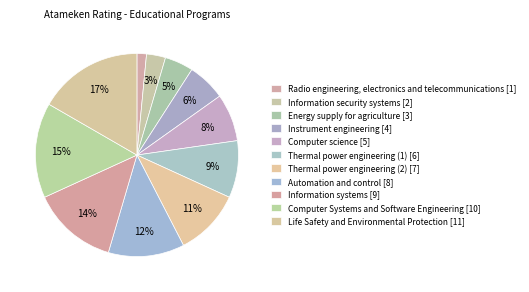

Which slice is the largest?

Life Safety and Environmental Protection